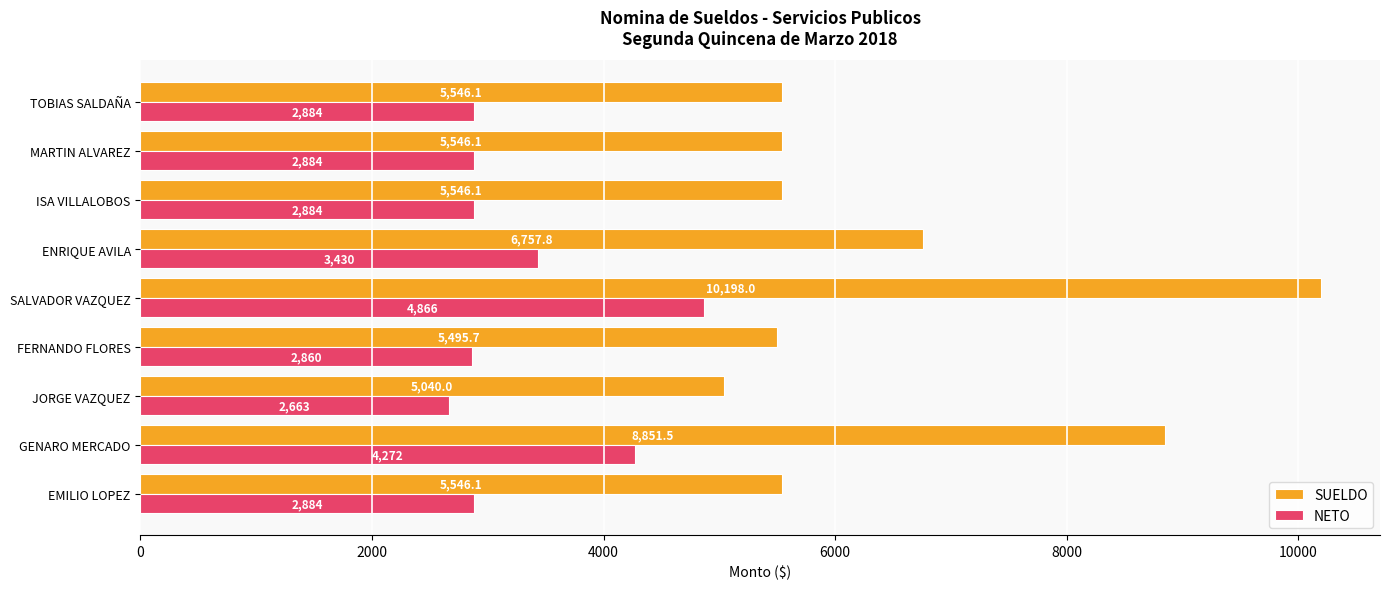

Count the number of data series in this chart.

2